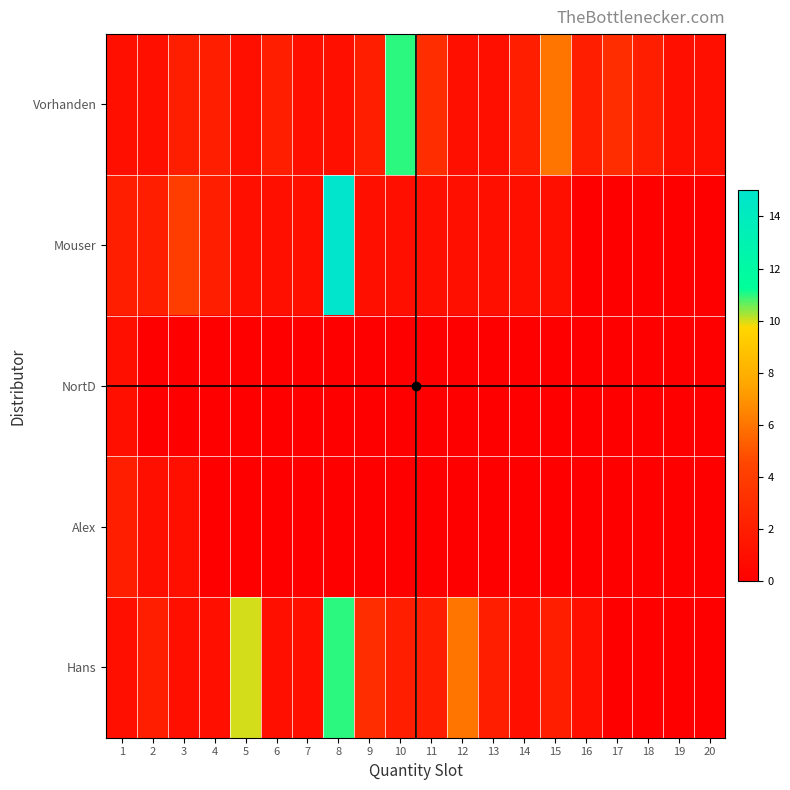

What is the spread (max minus min) of values at 19?

1